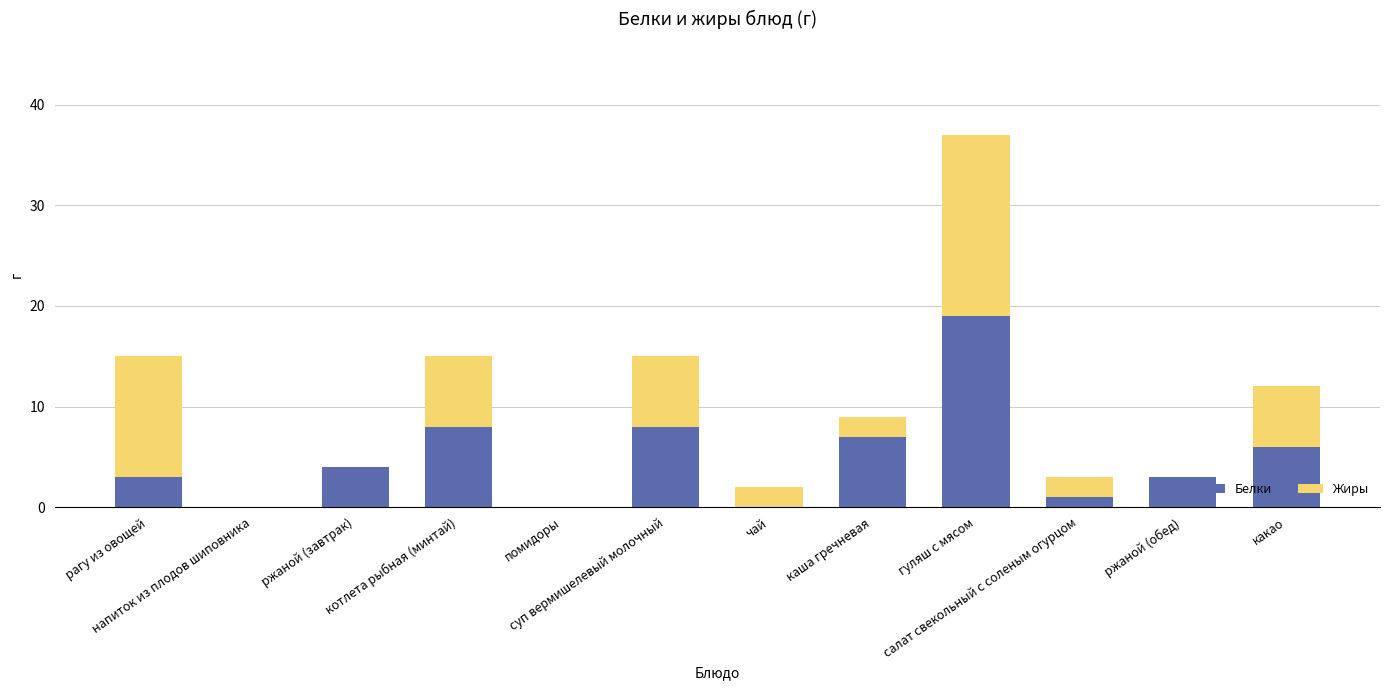

At which category is the sum across all series the highest?

гуляш с мясом